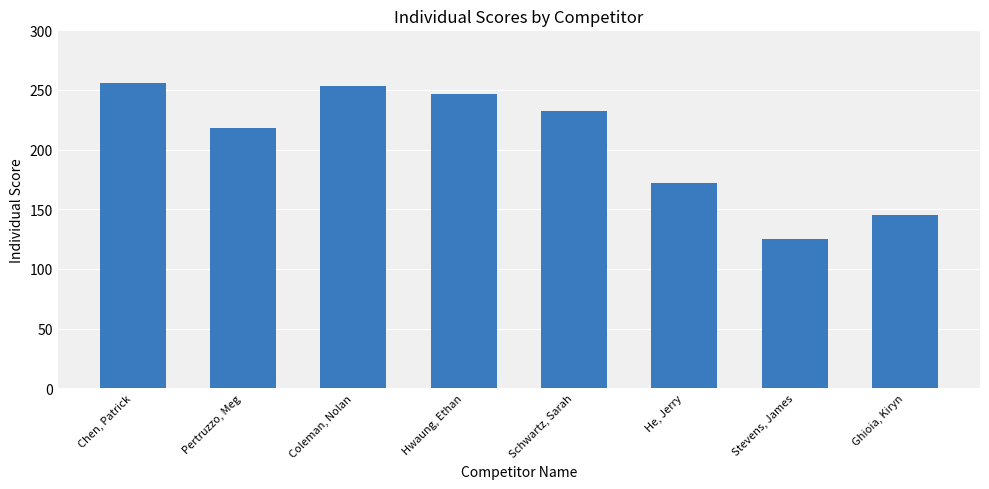

How many bars are there in total?

8